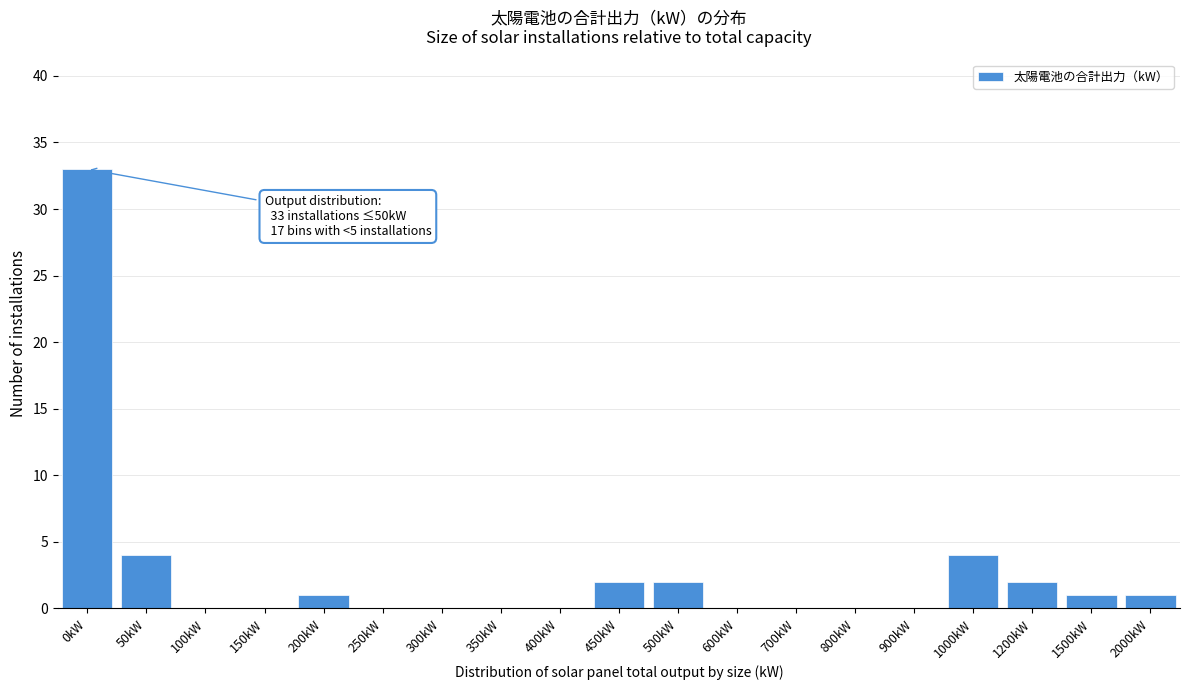

Reading left to right, list all the values displayed in this chart.

0kW=33	50kW=4	100kW=0	150kW=0	200kW=1	250kW=0	300kW=0	350kW=0	400kW=0	450kW=2	500kW=2	600kW=0	700kW=0	800kW=0	900kW=0	1000kW=4	1200kW=2	1500kW=1	2000kW=1